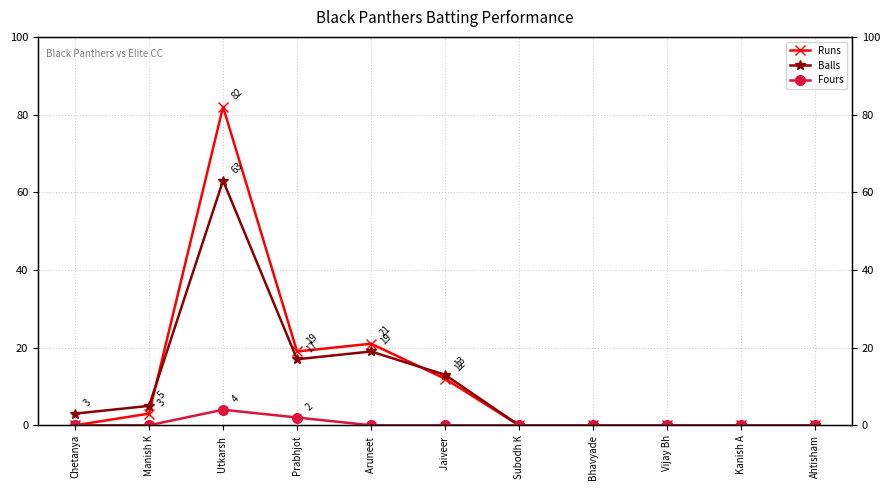

What position from the left is Jaiveer ?

6